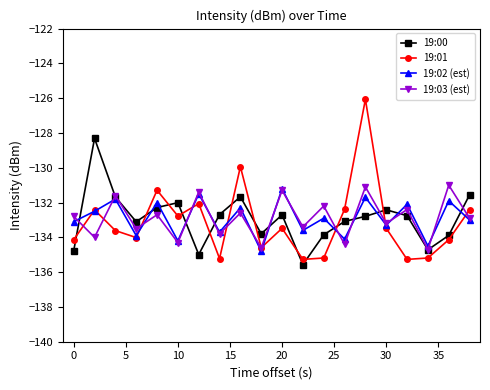

Which series has the largest range (max minus min)?

19:01